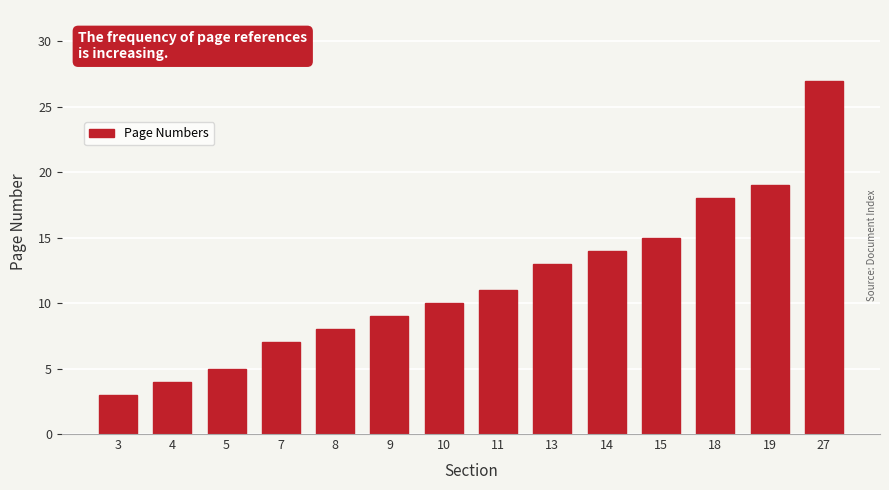

Reading left to right, extract all data points from this chart.

3=3	4=4	5=5	7=7	8=8	9=9	10=10	11=11	13=13	14=14	15=15	18=18	19=19	27=27